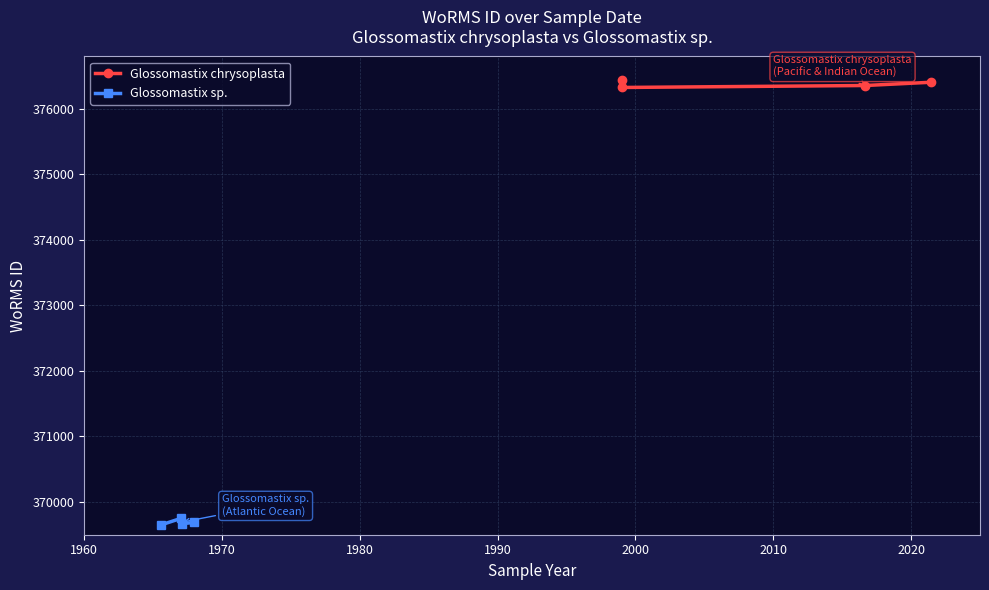

True or false: Glossomastix sp. has more than 1 interior local peaks.

False